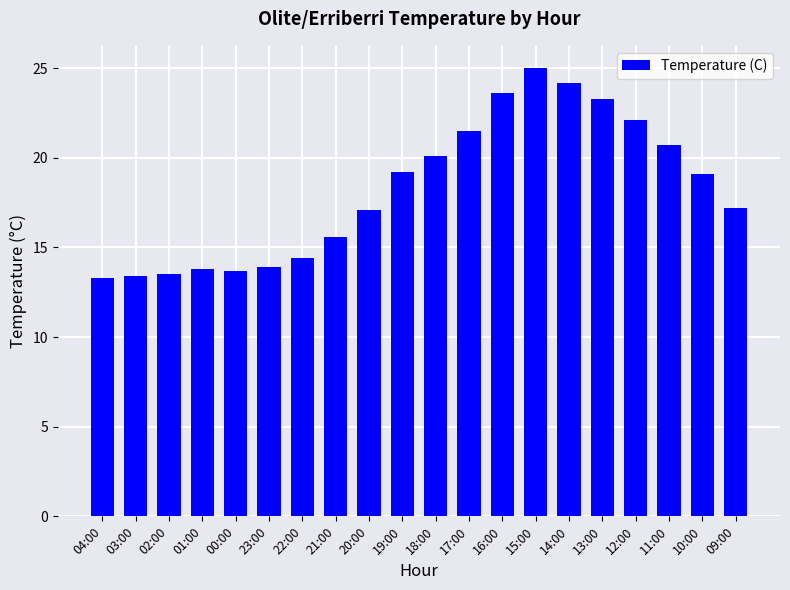

What is the sum of all values?

364.7